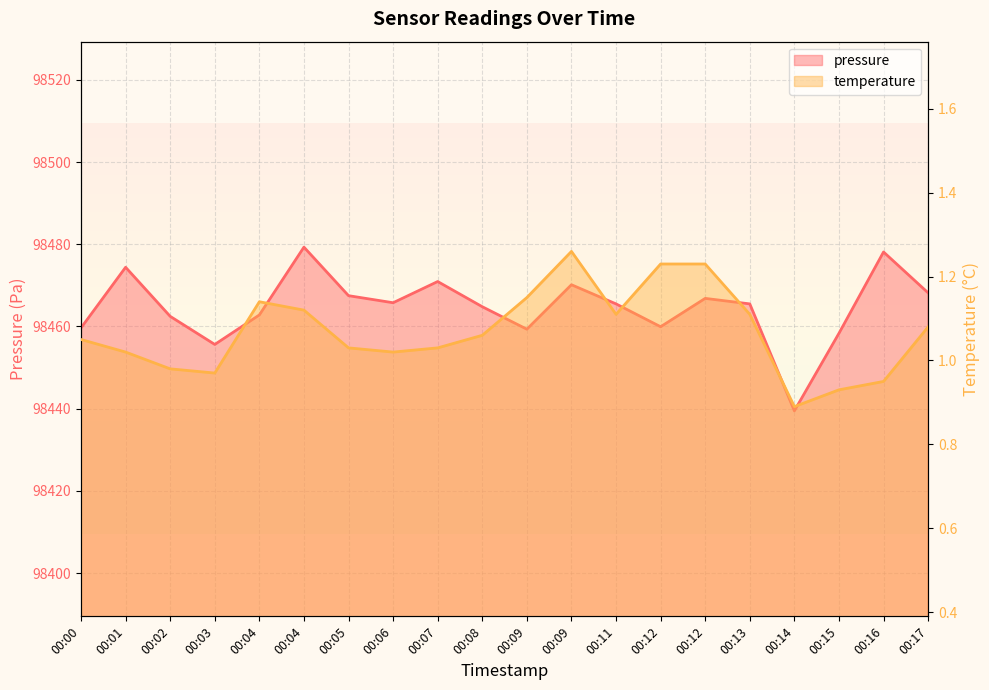

What is the greatest value displayed?

98479.3